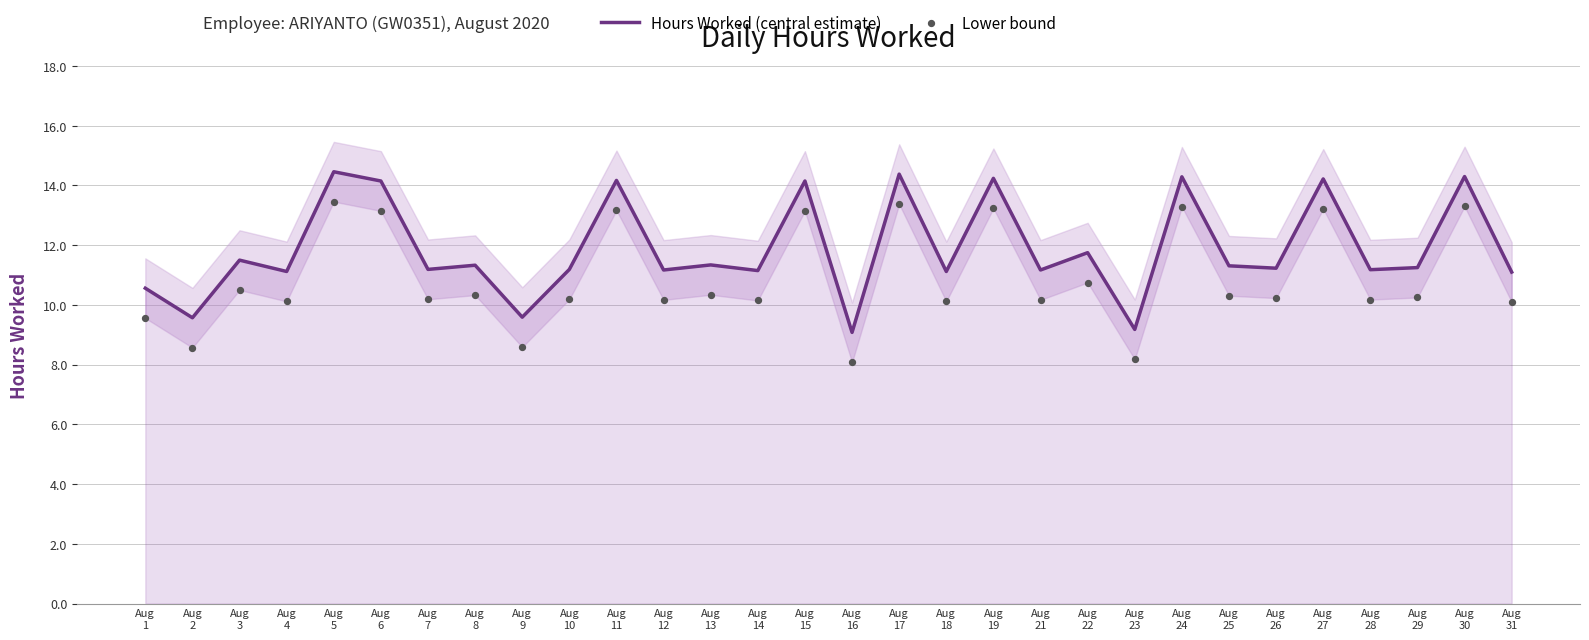

What are all the series names shown in the legend?

Hours Worked (central estimate), Lower bound